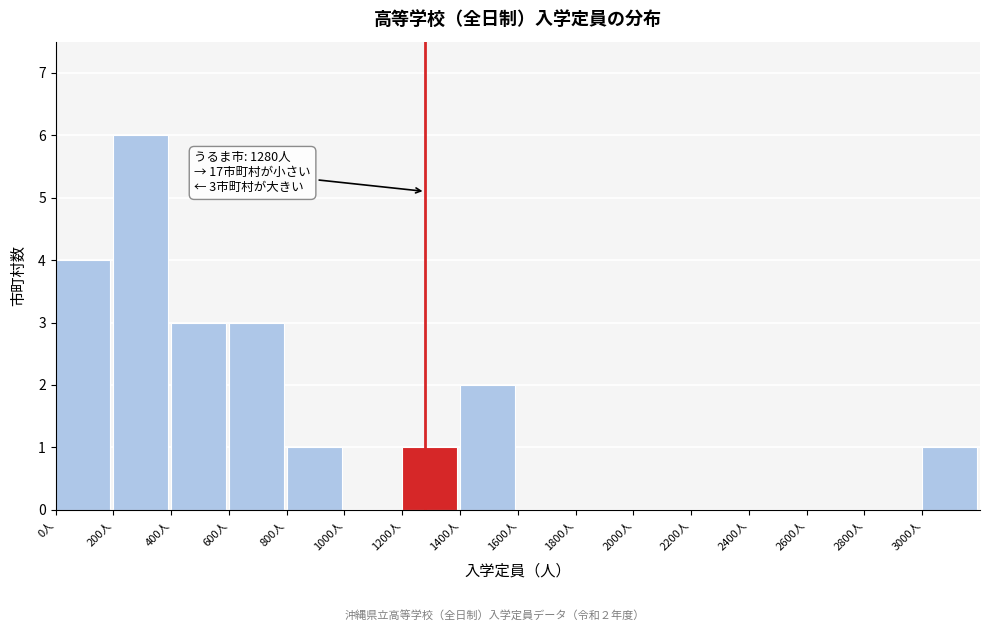

Over which range of the x-axis is the bar tallest?

200 to 400